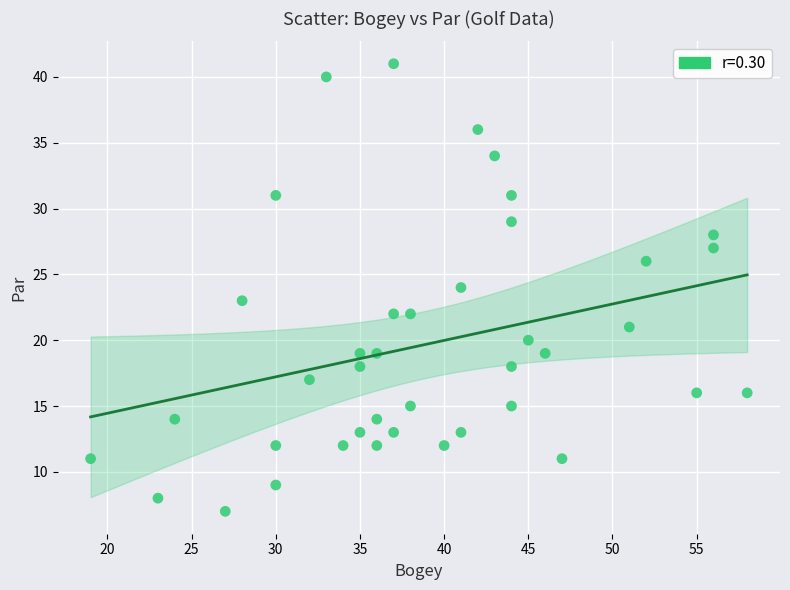

What is the range of X values (max minus min)?

39